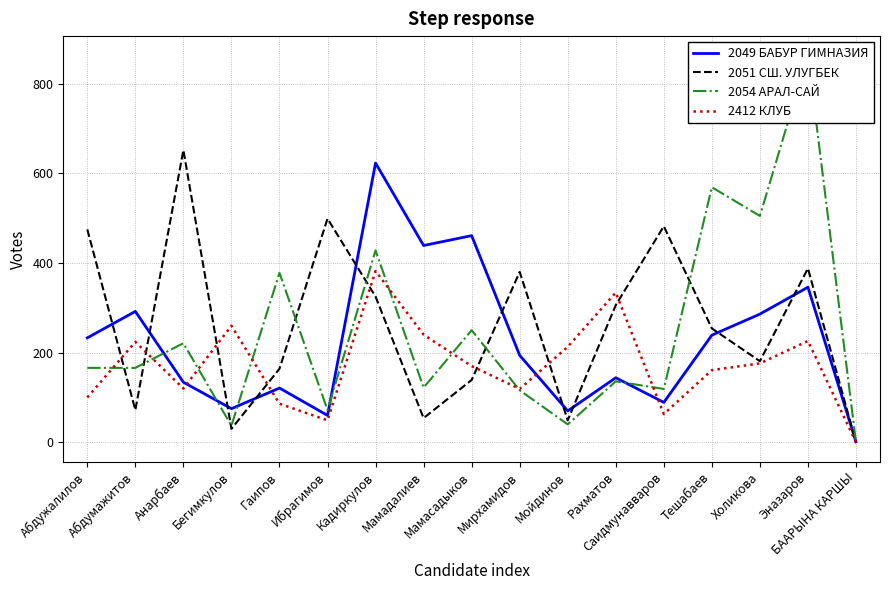

What is the difference between the maximum and minimum values in the 2051 СШ. УЛУГБЕК series?

652